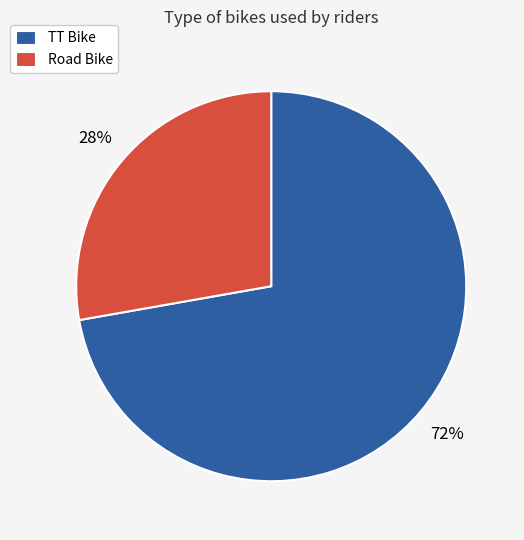

Is the sum of Road Bike and TT Bike greater than half?

Yes